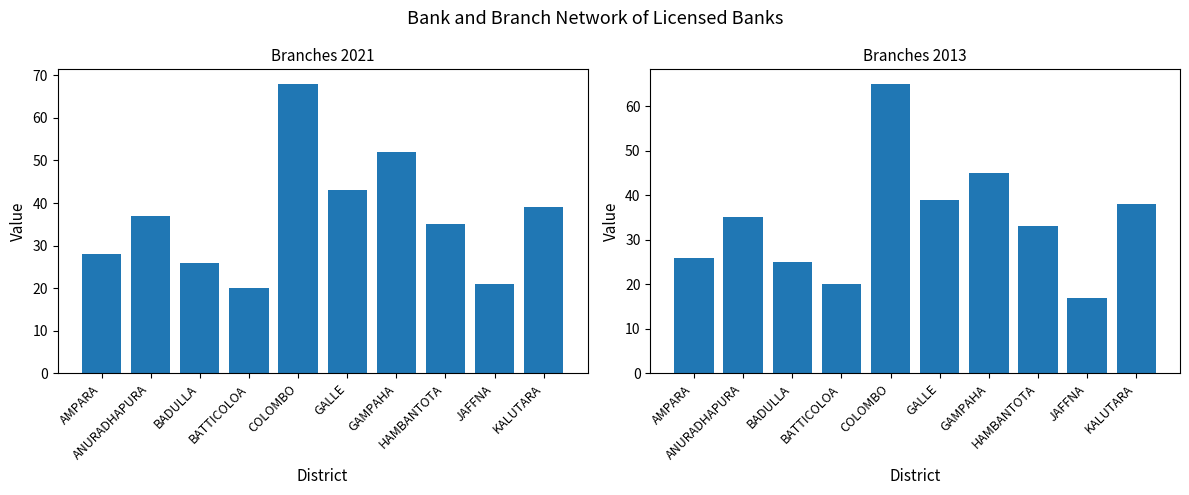

Count the number of categories in the chart.

10